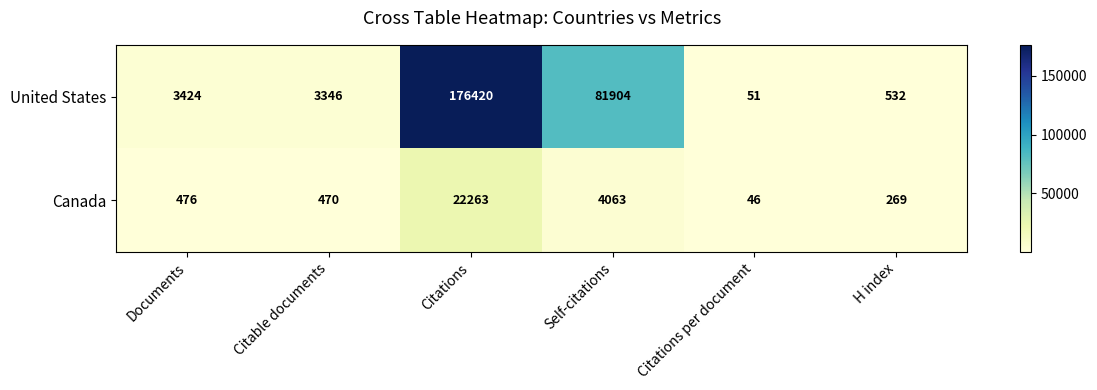

The value of Canada at Documents is 228. True or false?

False